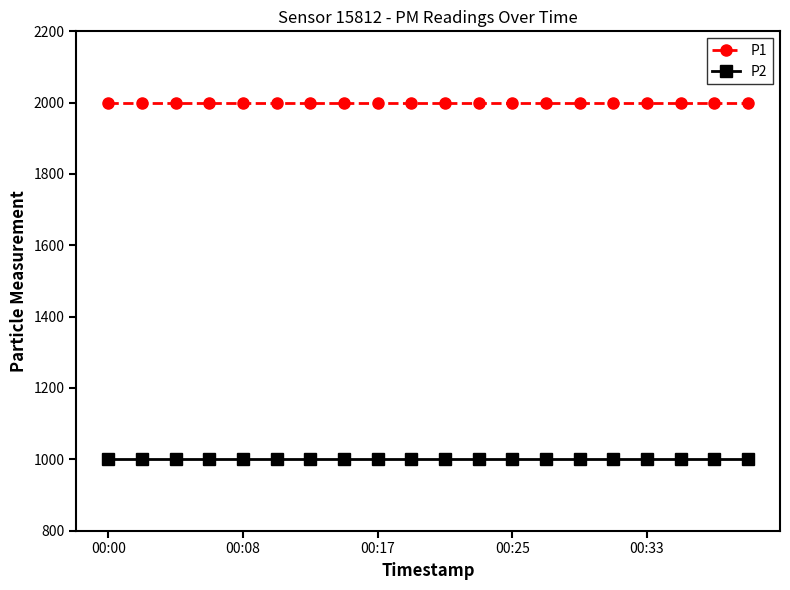

What is the lowest value of the P1 series?

1999.9